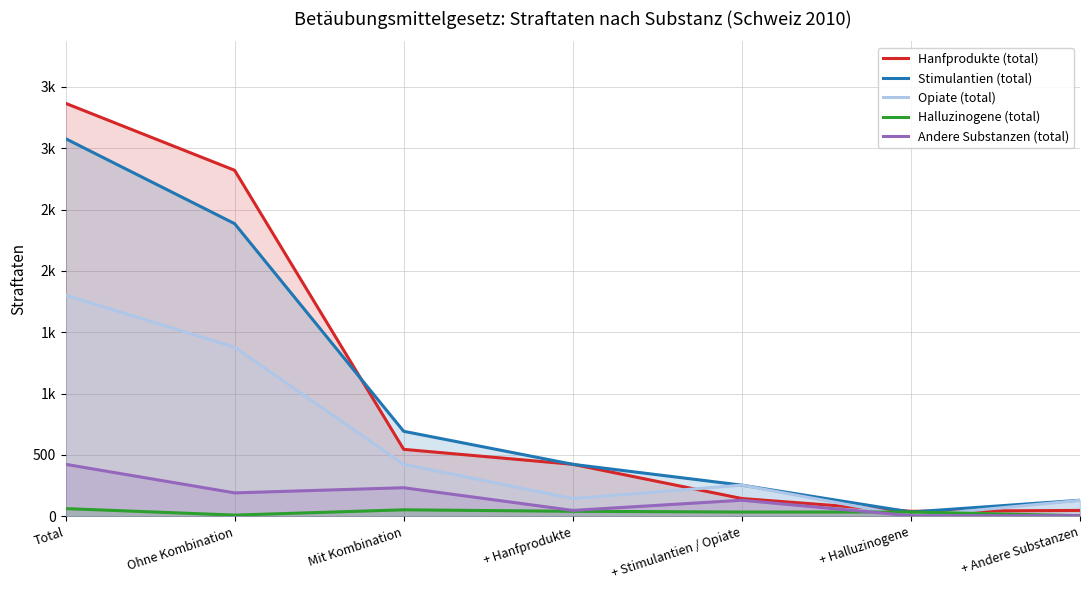

What is the total value across all series at Ohne Kombination?

6787